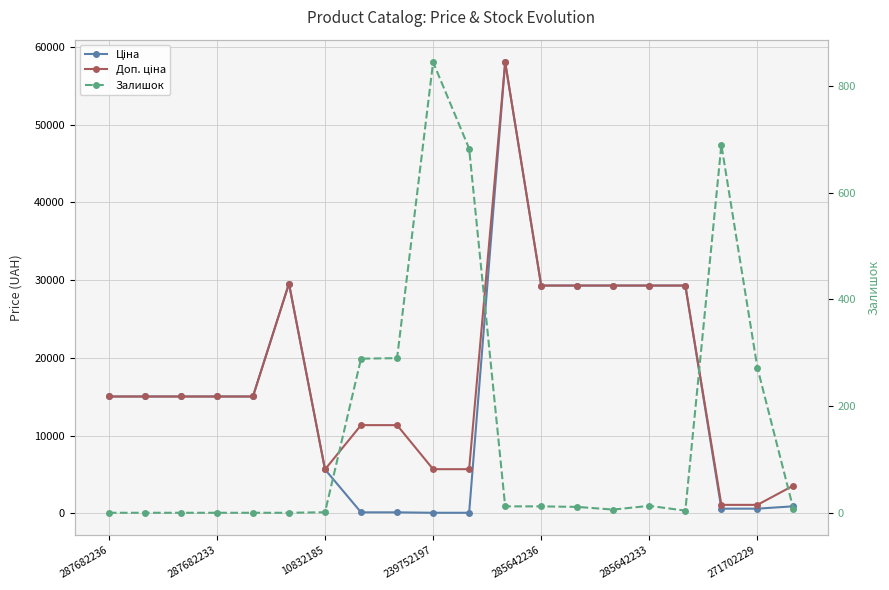

Is it true that Доп. ціна equals 29548.9 at 285642233?

True